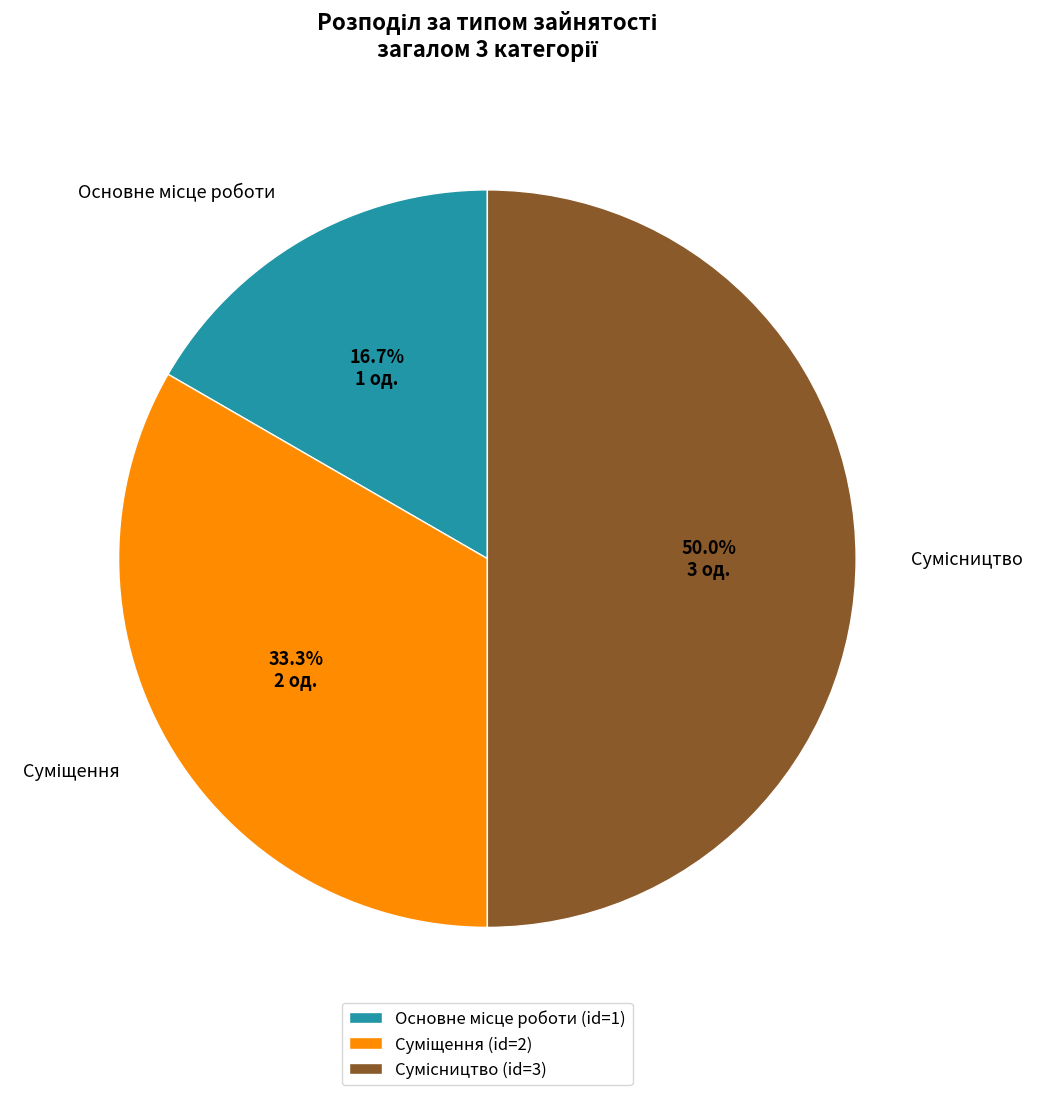

Is the sum of Основне місце роботи and Суміщення greater than half?

No